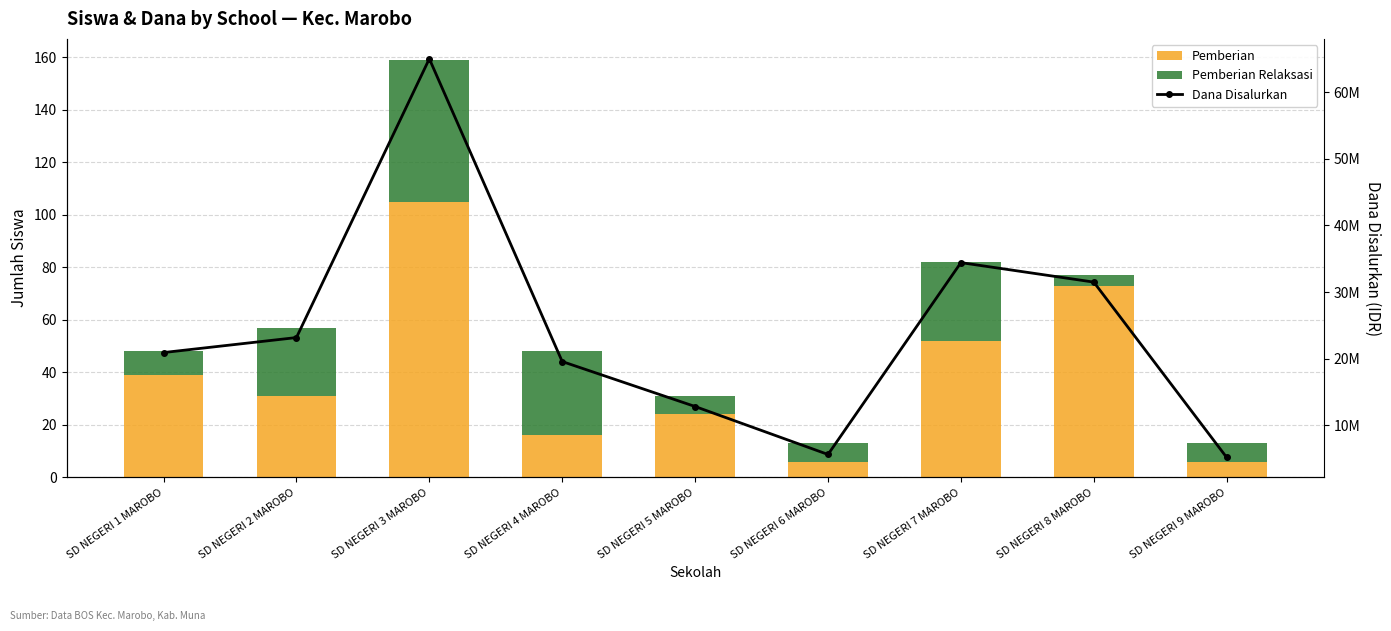

What is the value of the Dana Disalurkan bar at the 4th from the left?

19575000